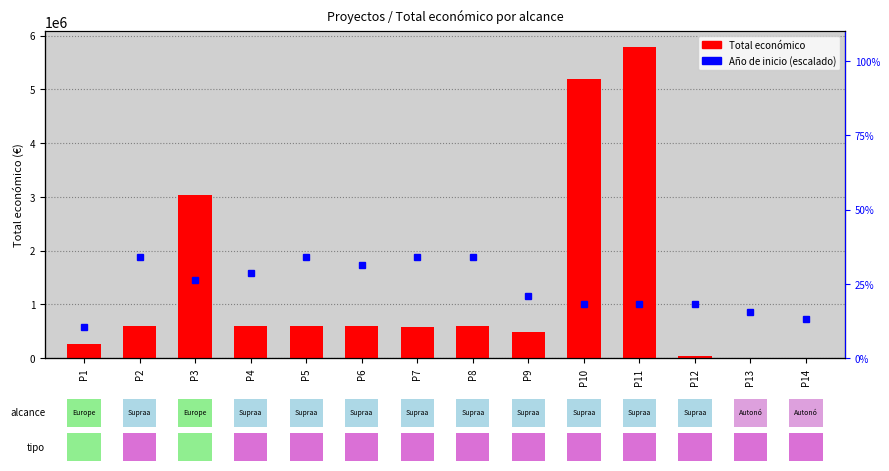

What is the change in value from P8 to P12?

-561950